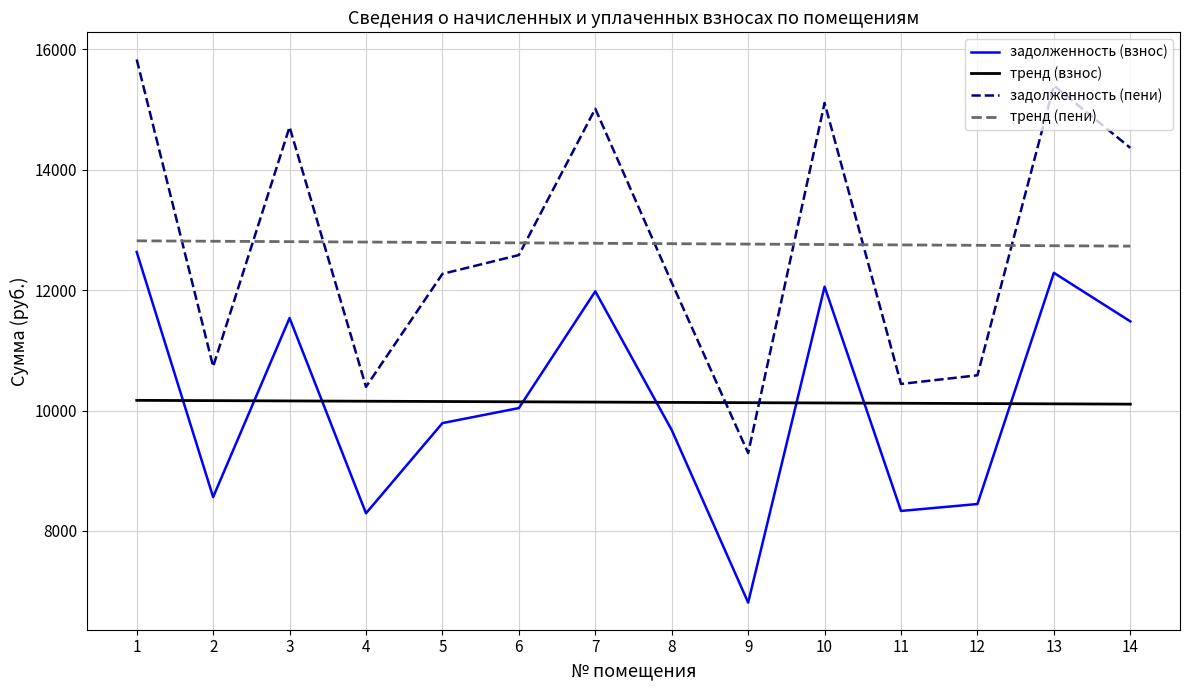

Where does the тренд (пени) series first go above 12778?

1